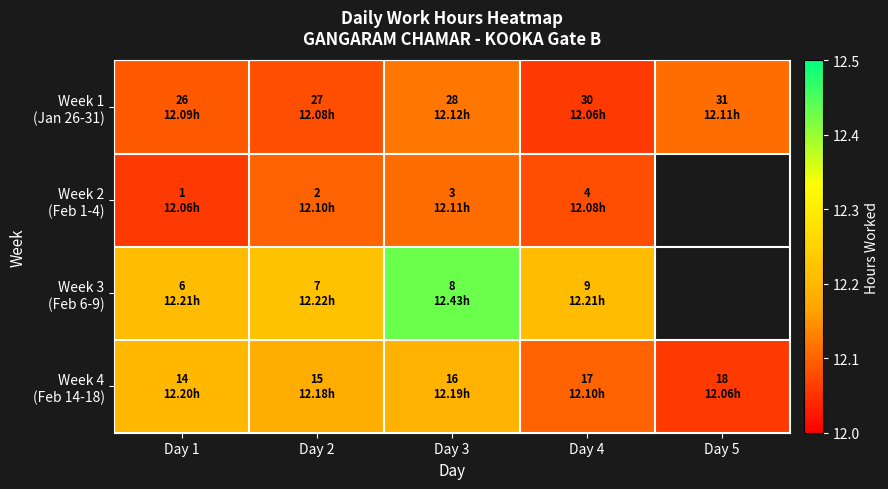

The value of Week 1 (Jan 26-31) at Day 4 is 12.1. True or false?

True